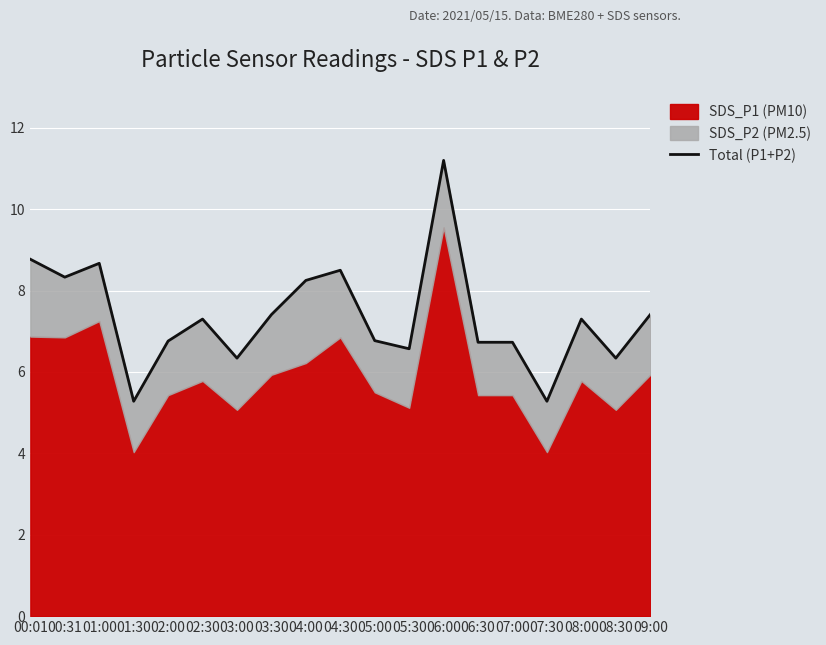

Rank the categories by value from lowest to highest.

01:30, 07:30, 03:00, 08:30, 05:30, 06:30, 07:00, 02:00, 05:00, 02:30, 08:00, 03:30, 09:00, 04:00, 00:31, 04:30, 01:00, 00:01, 06:00